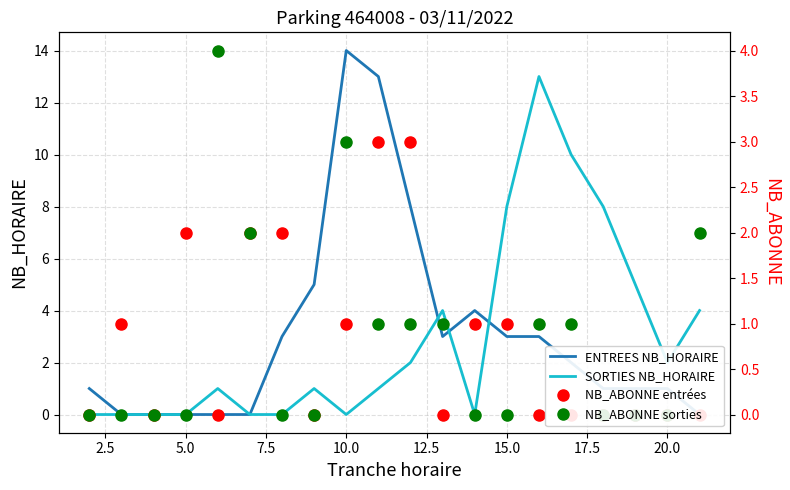

Which series has the largest range (max minus min)?

ENTREES NB_HORAIRE